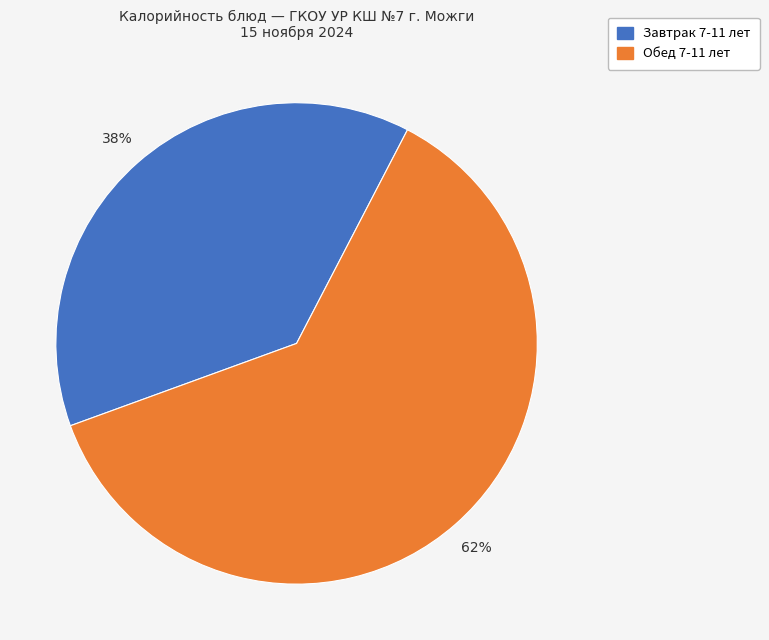

Is there any slice that represents more than half of the pie?

Yes